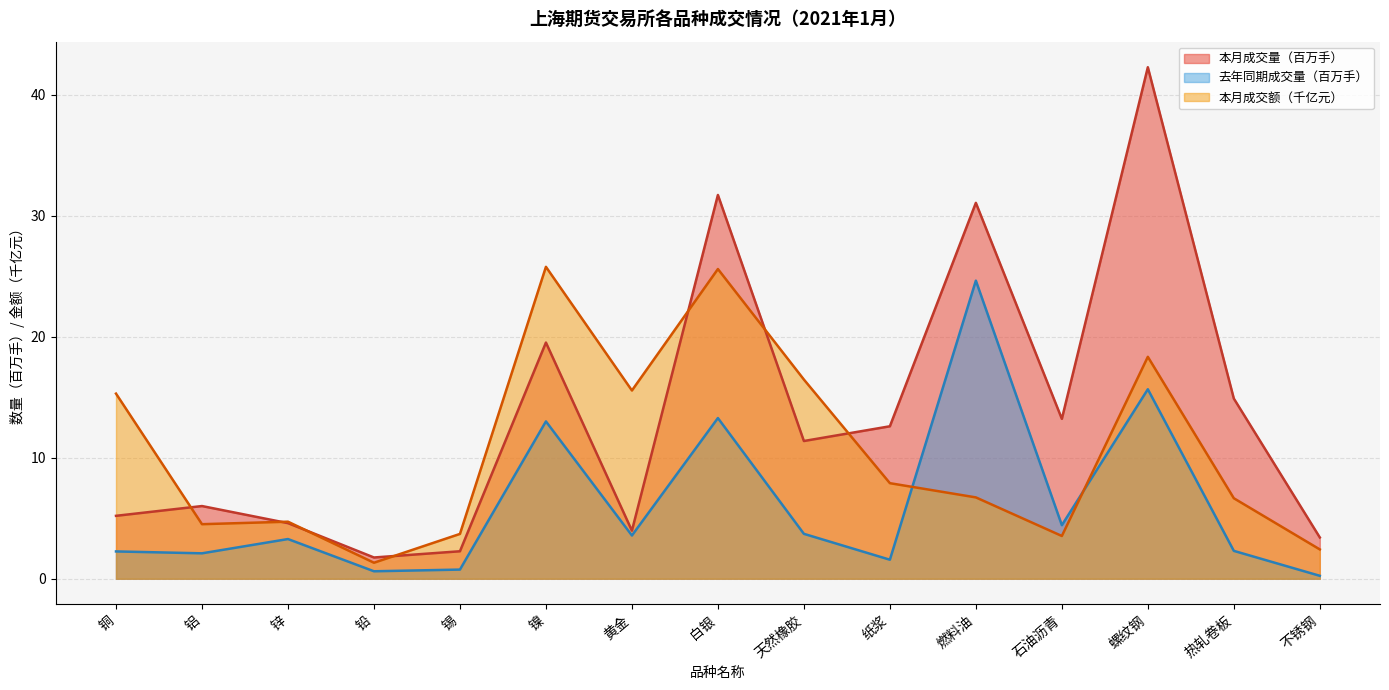

What are all the series names shown in the legend?

本月成交量（百万手）, 去年同期成交量（百万手）, 本月成交额（千亿元）